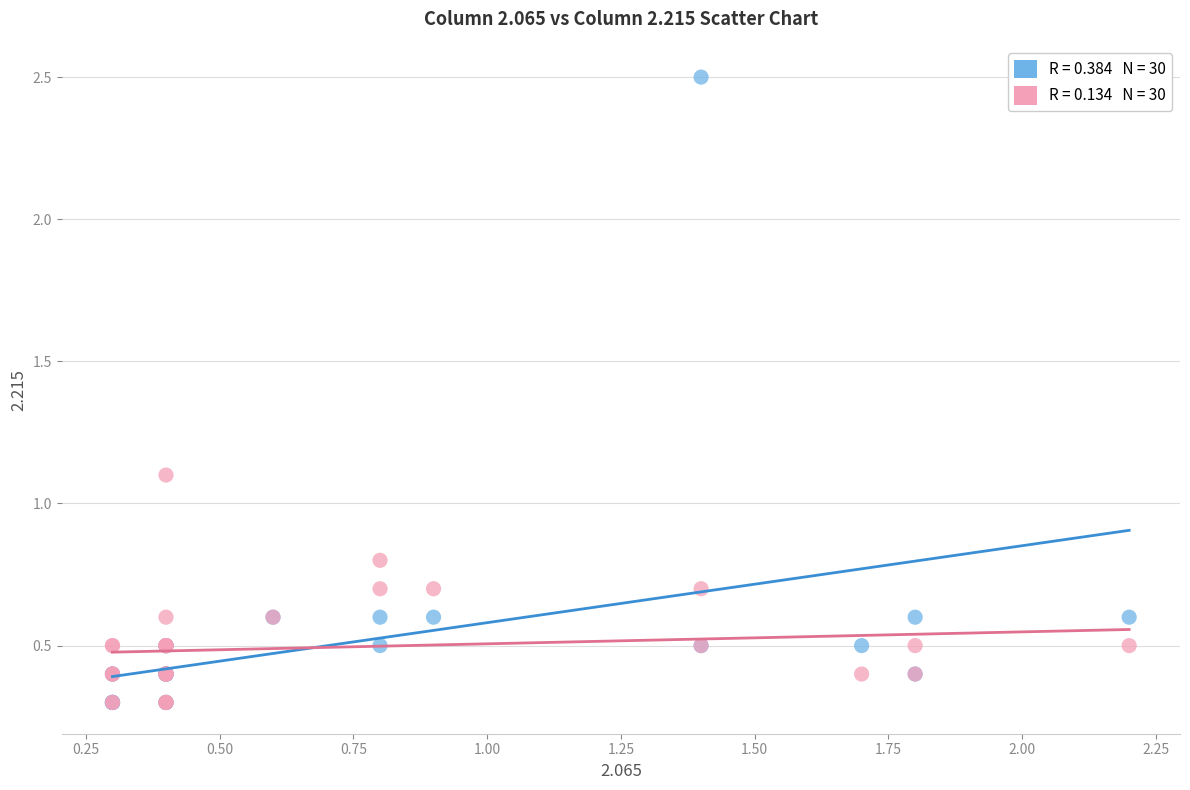

Across all series, what Y value is closest to 1?

1.1